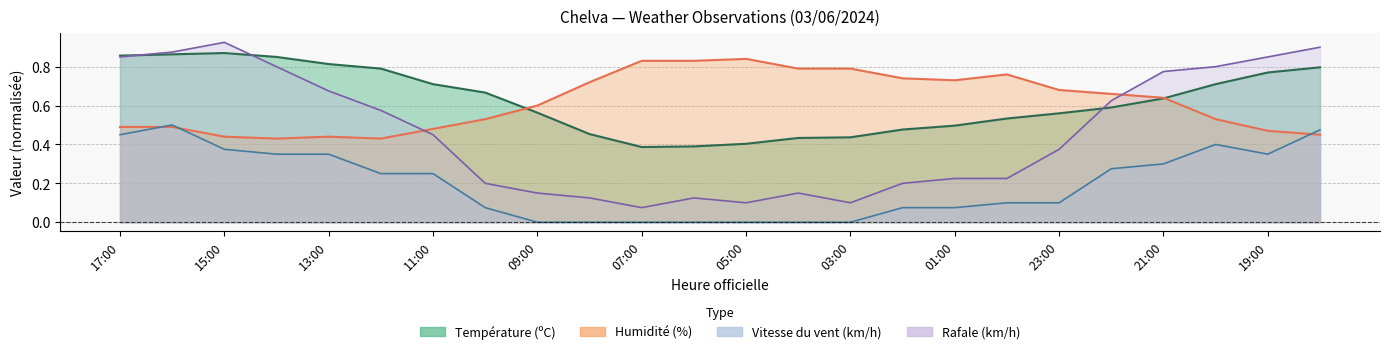

Rank the categories by Vitesse du vent (km/h) value from lowest to highest.

09:00, 08:00, 07:00, 06:00, 05:00, 04:00, 03:00, 10:00, 02:00, 01:00, 00:00, 23:00, 12:00, 11:00, 22:00, 21:00, 14:00, 13:00, 19:00, 15:00, 20:00, 17:00, 18:00, 16:00